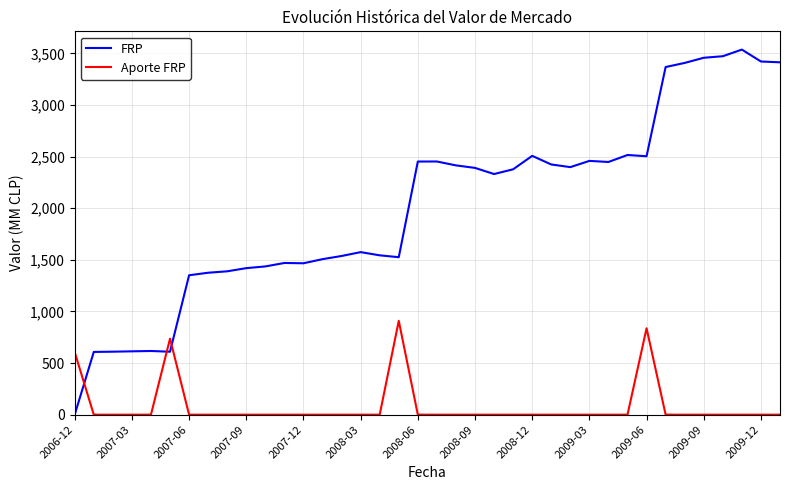

True or false: Aporte FRP and FRP cross at least once.

True